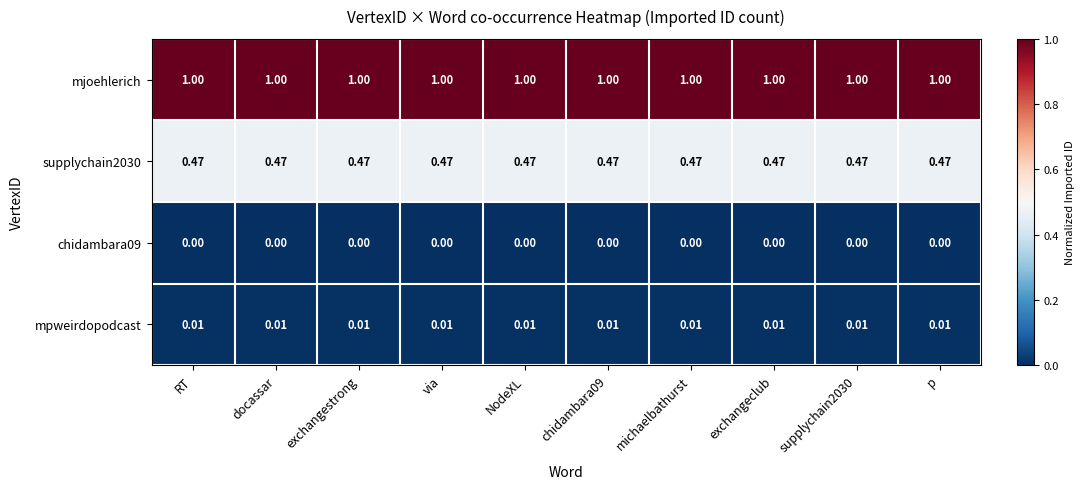

How many series are shown in this chart?

4